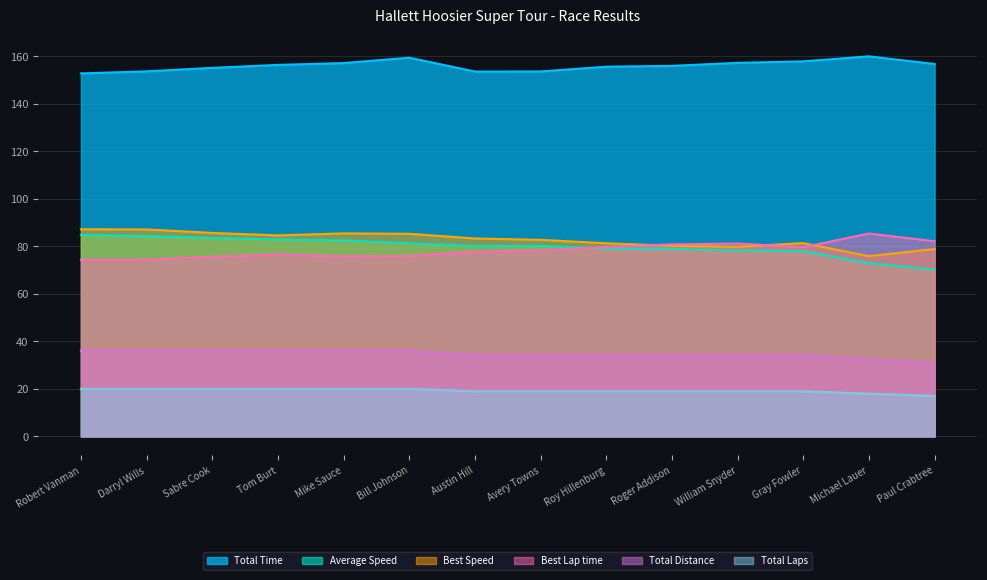

Which series has the widest spread of values?

Average Speed